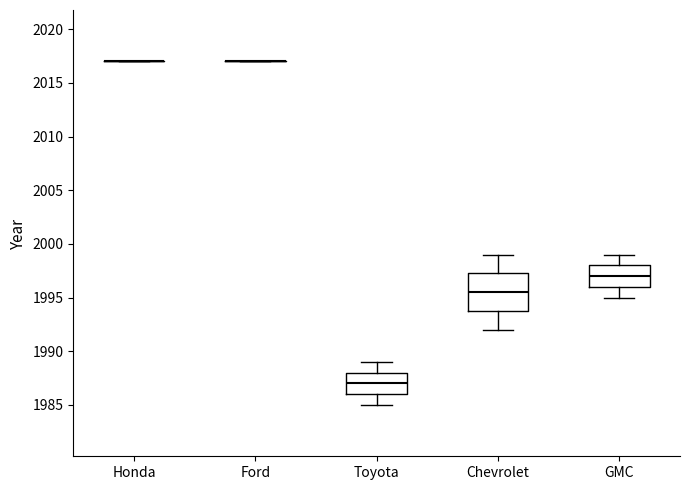

Reading left to right, read every box against the y-axis: the position of its median line, the range the box covers, and the ends of its whiskers. The values are not printed on the chart, so give them approximately, as read against the axis.

Honda: box collapsed to a line at 2017.0, whiskers 2017.0 to 2017.0
Ford: box collapsed to a line at 2017.0, whiskers 2017.0 to 2017.0
Toyota: median 1987.0, box 1986.0 to 1988.0, whiskers 1985.0 to 1989.0
Chevrolet: median 1995.5, box 1994.0 to 1997.5, whiskers 1992.0 to 1999.0
GMC: median 1997.0, box 1996.0 to 1998.0, whiskers 1995.0 to 1999.0